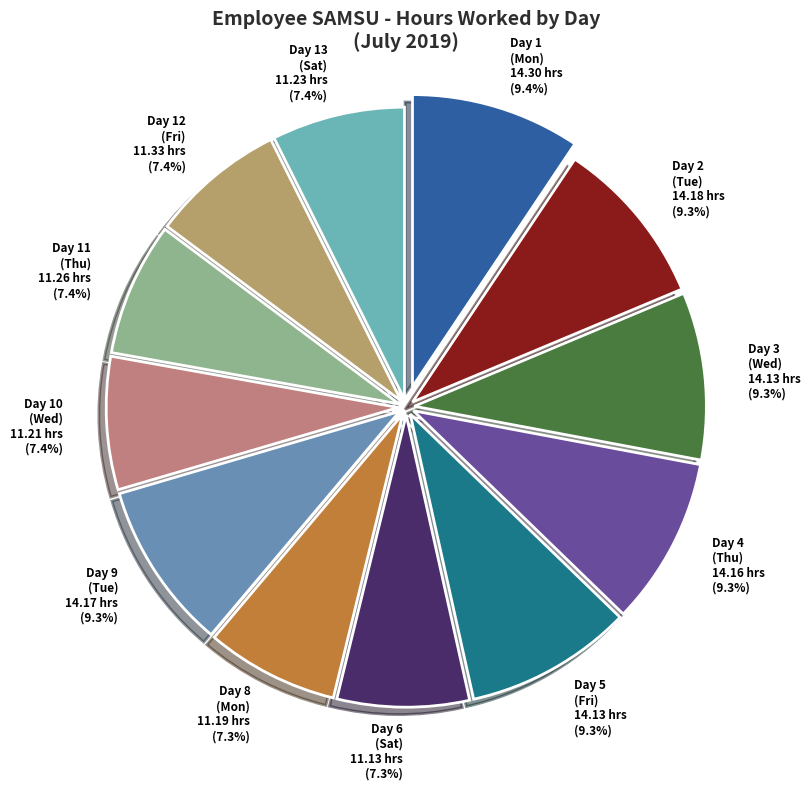

Which has a higher value, Day 1 (Mon) 14.30 hrs (9.4%) or Day 8 (Mon) 11.19 hrs (7.3%)?

Day 1 (Mon) 14.30 hrs (9.4%)